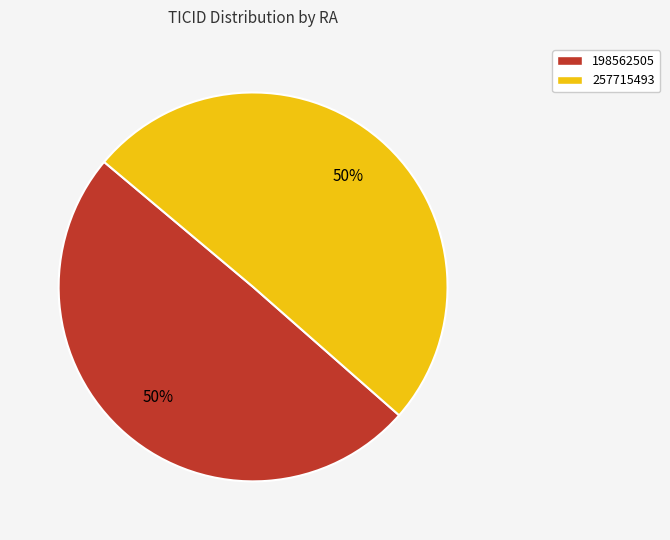

What percentage is the 198562505 slice, to the nearest percent?

50%